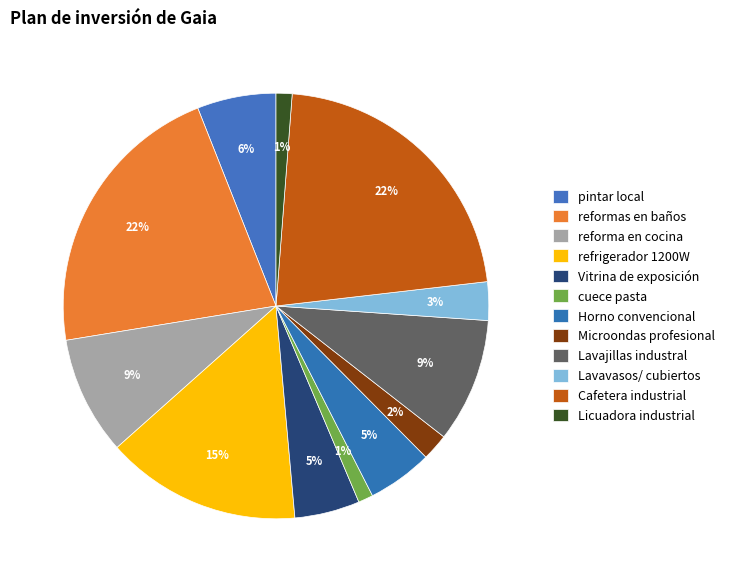

Which slice is the smallest?

cuece pasta